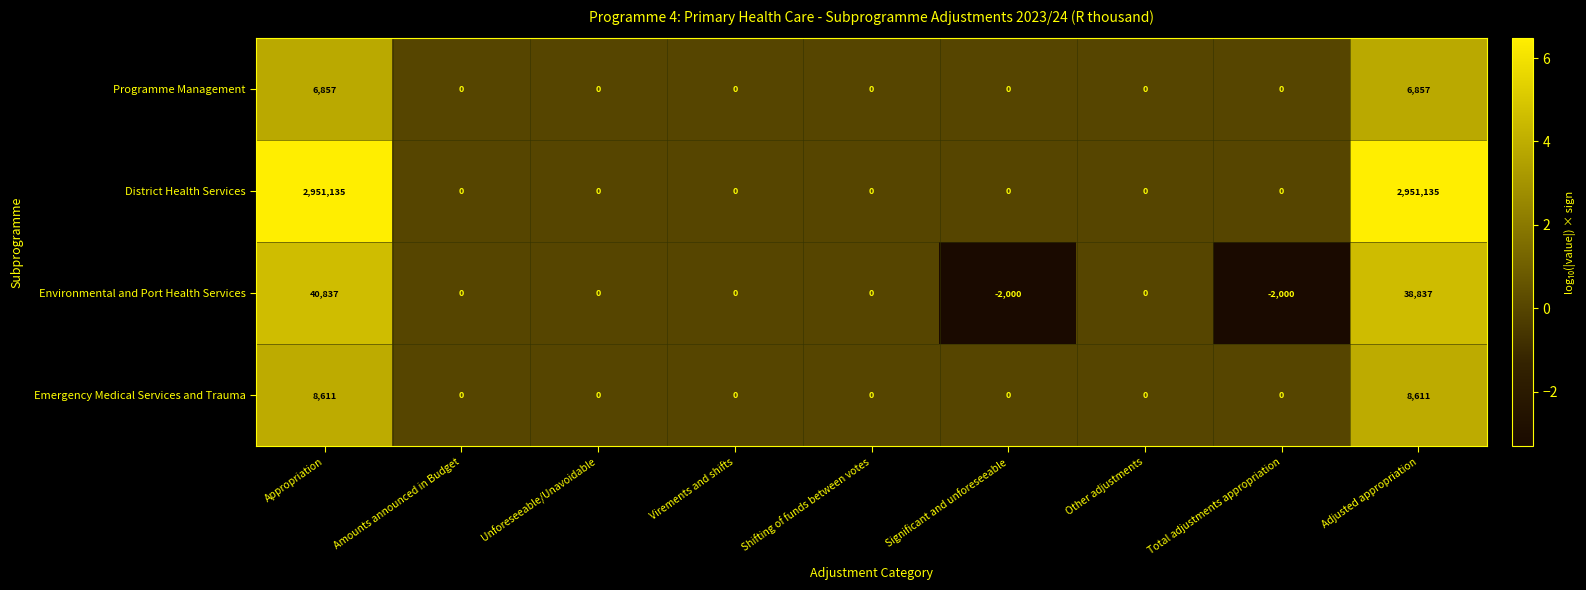

What is the smallest value displayed?

-2000